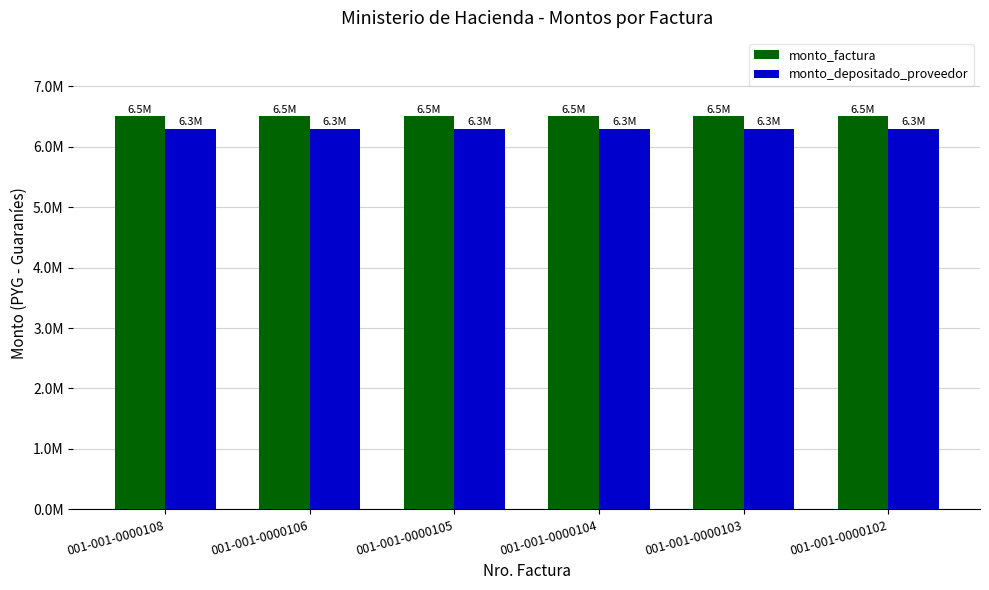

The monto_depositado_proveedor series shows 6299091 at 001-001-0000103. True or false?

True